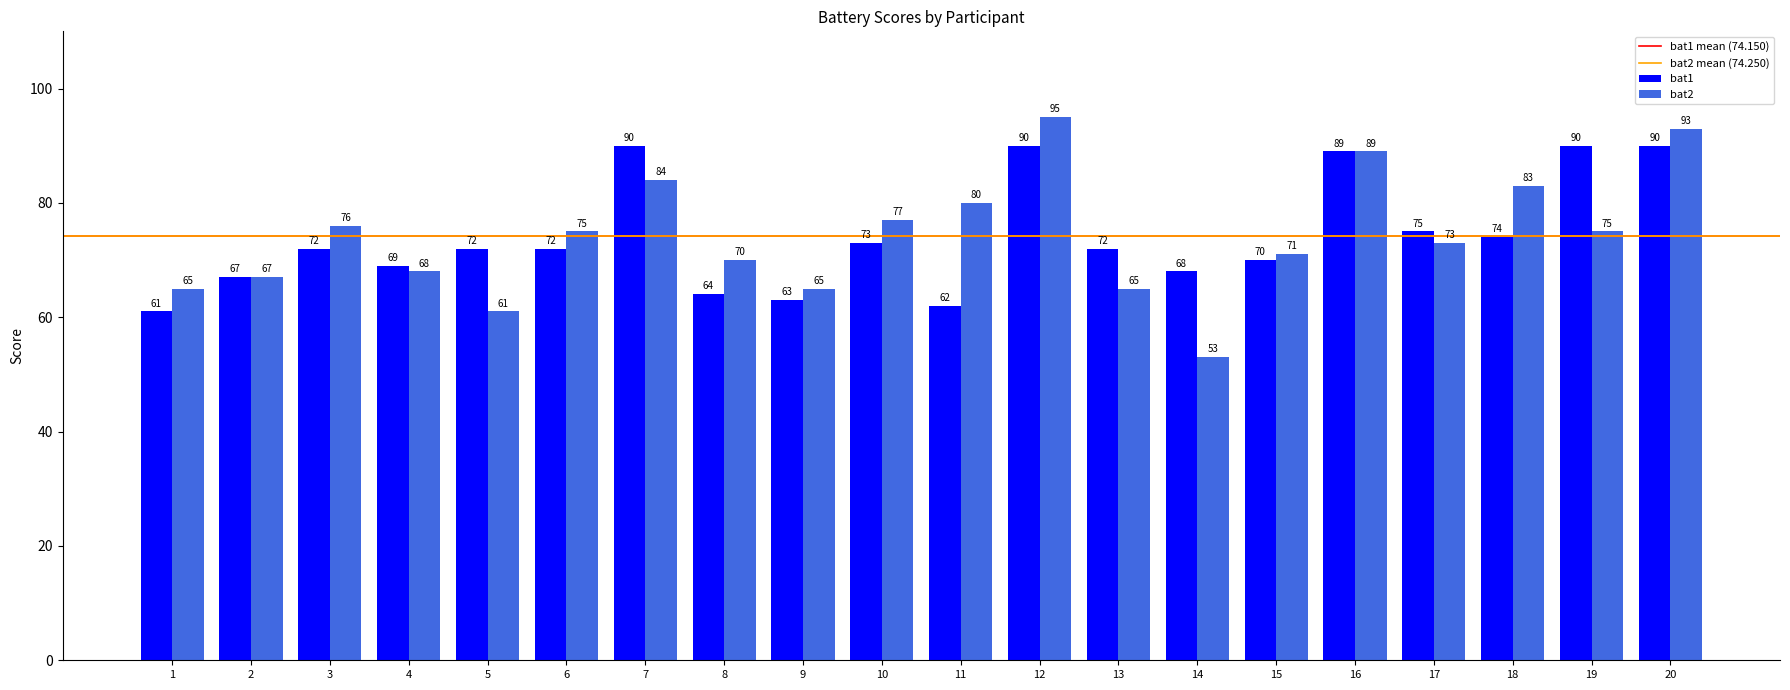

At 13, list the series in order from largest to smallest.

bat1, bat2